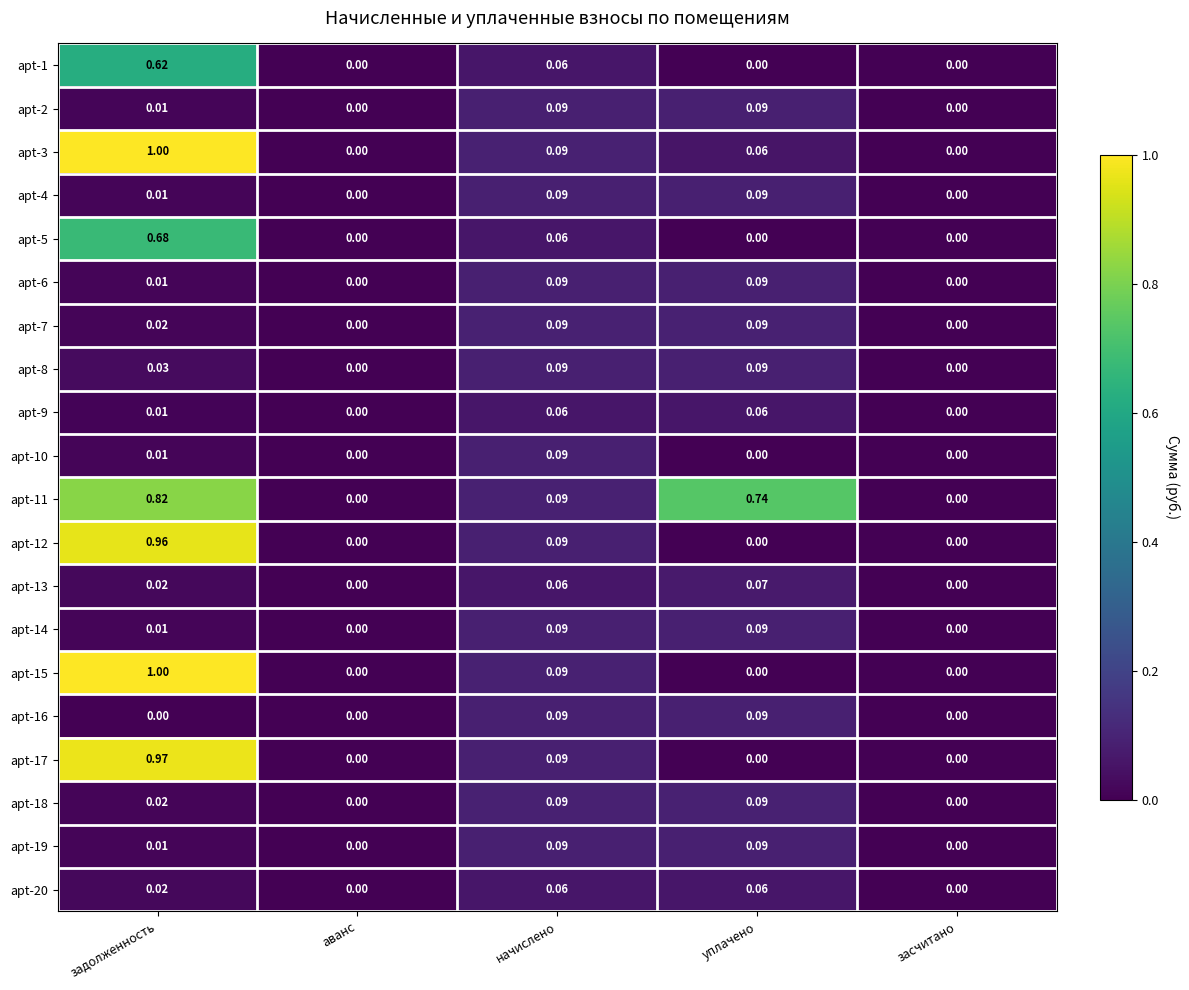

Between начислено and уплачено, which series saw the biggest shift?

apt-11